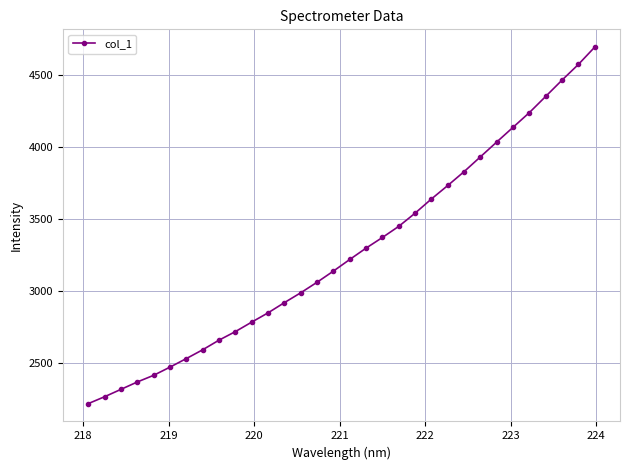

What is the value of the 31st point from the left?

4572.9